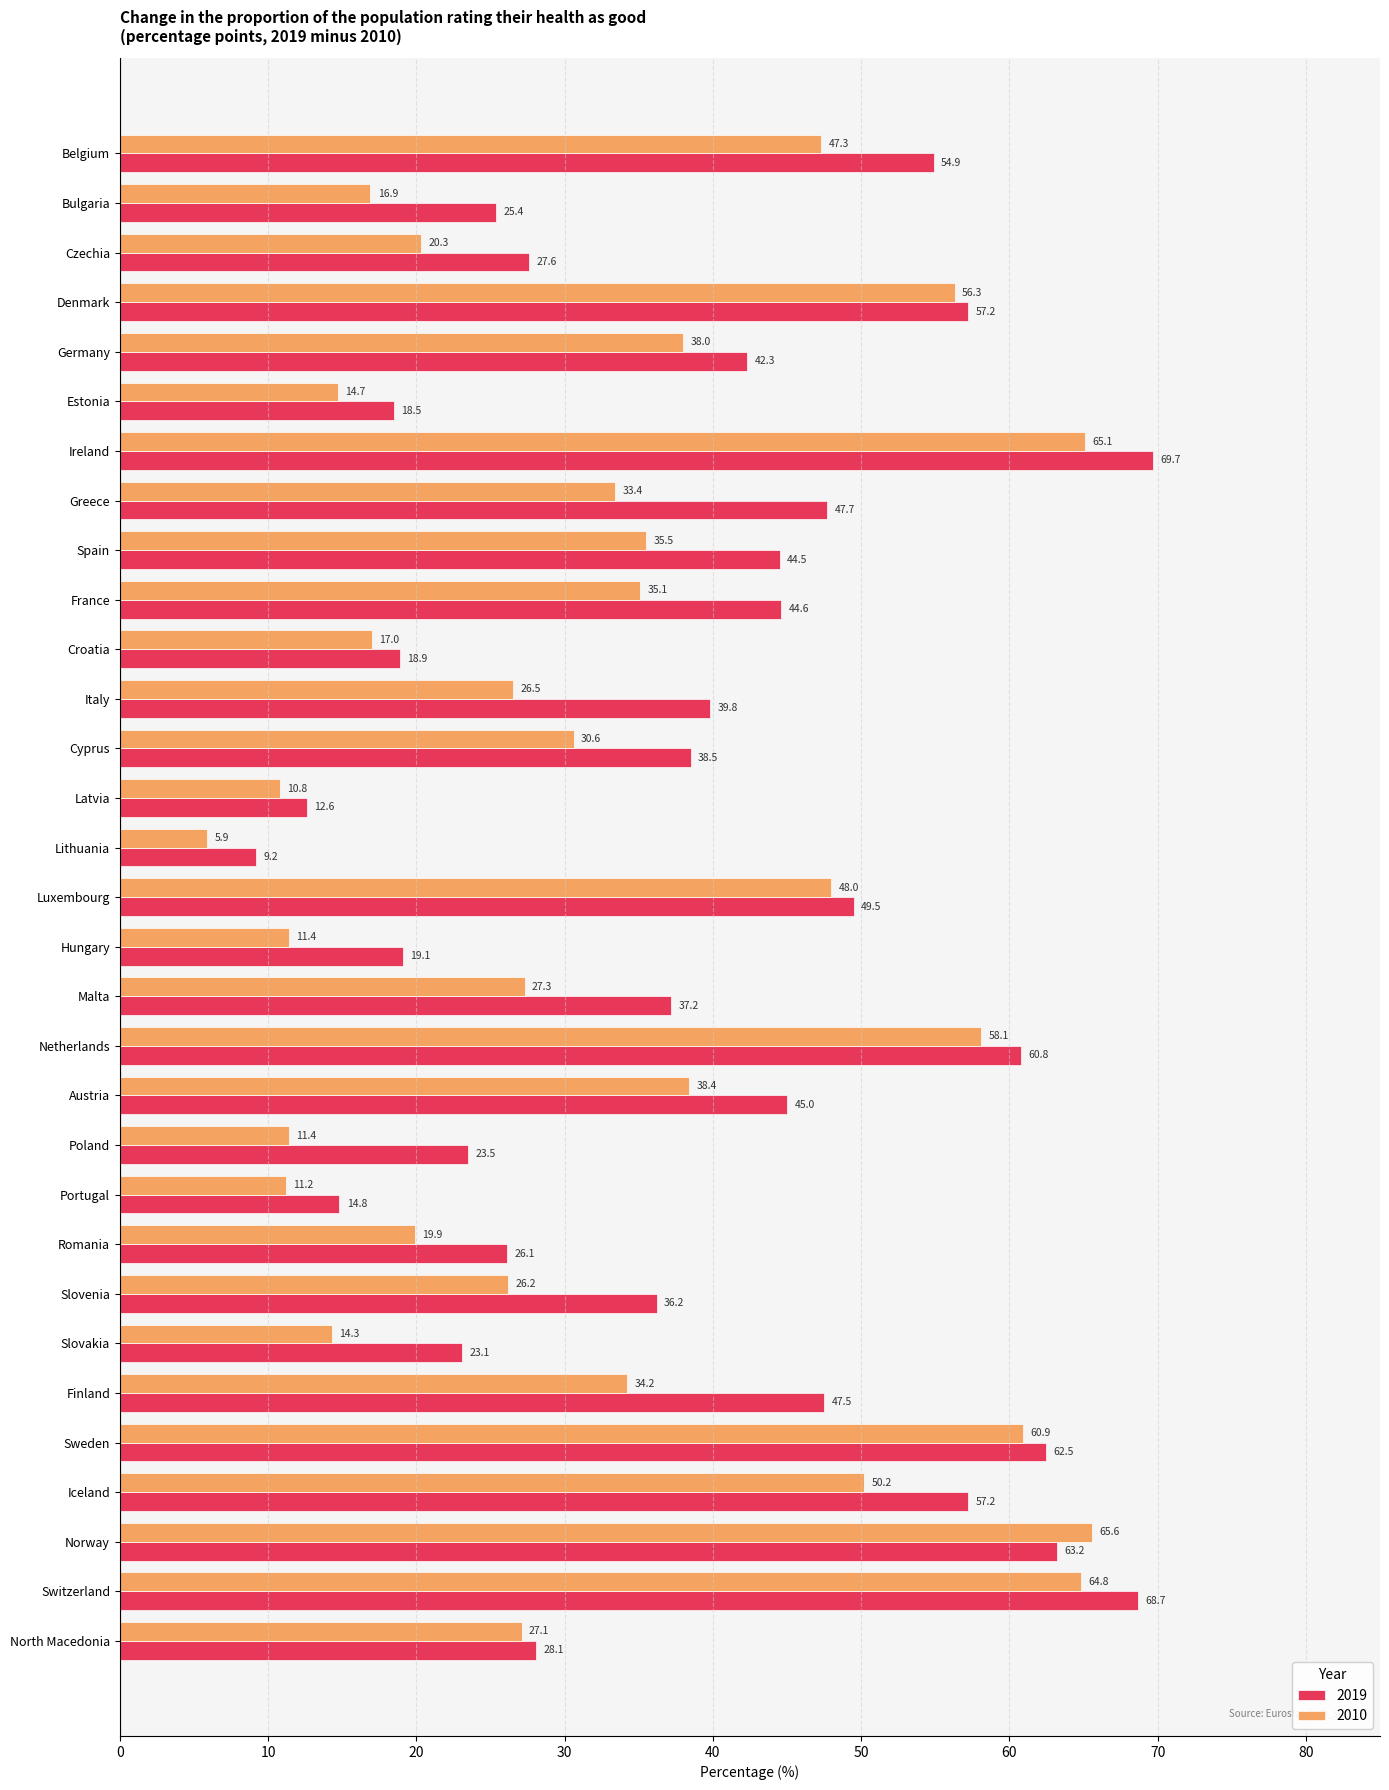

Which series has the largest range (max minus min)?

2019